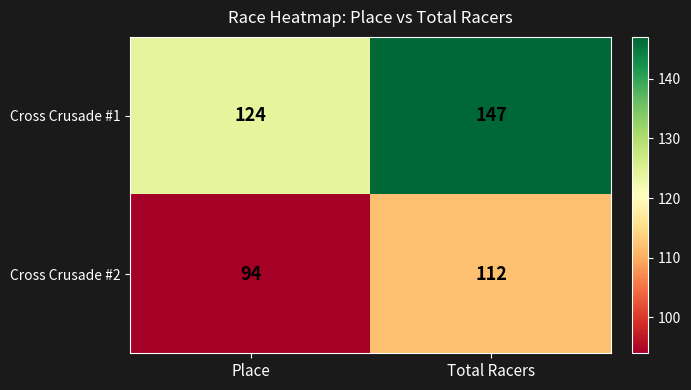

At which category is the sum across all series the highest?

Total Racers